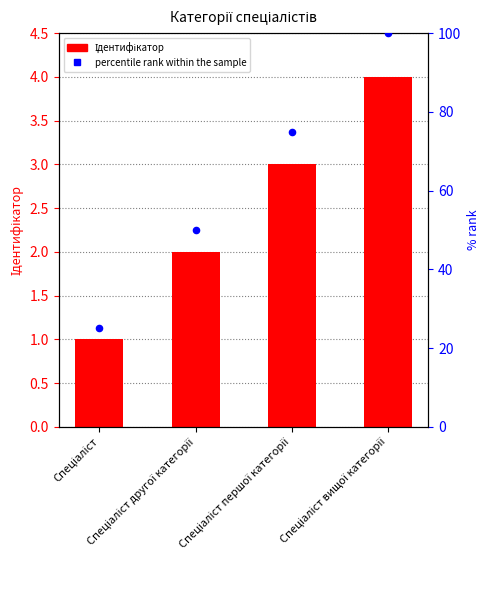

What is the total value across all series at Спеціаліст першої категорії?

78